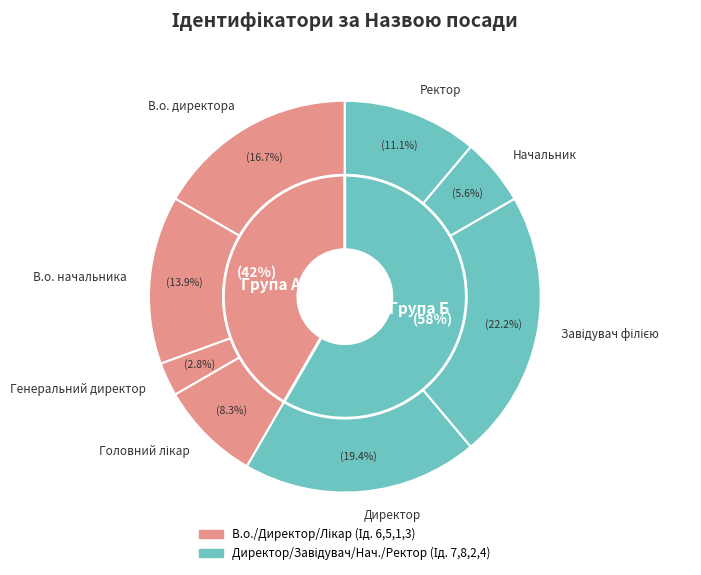

What is the total percentage of Генеральний директор and В.о. начальника?

16.7%